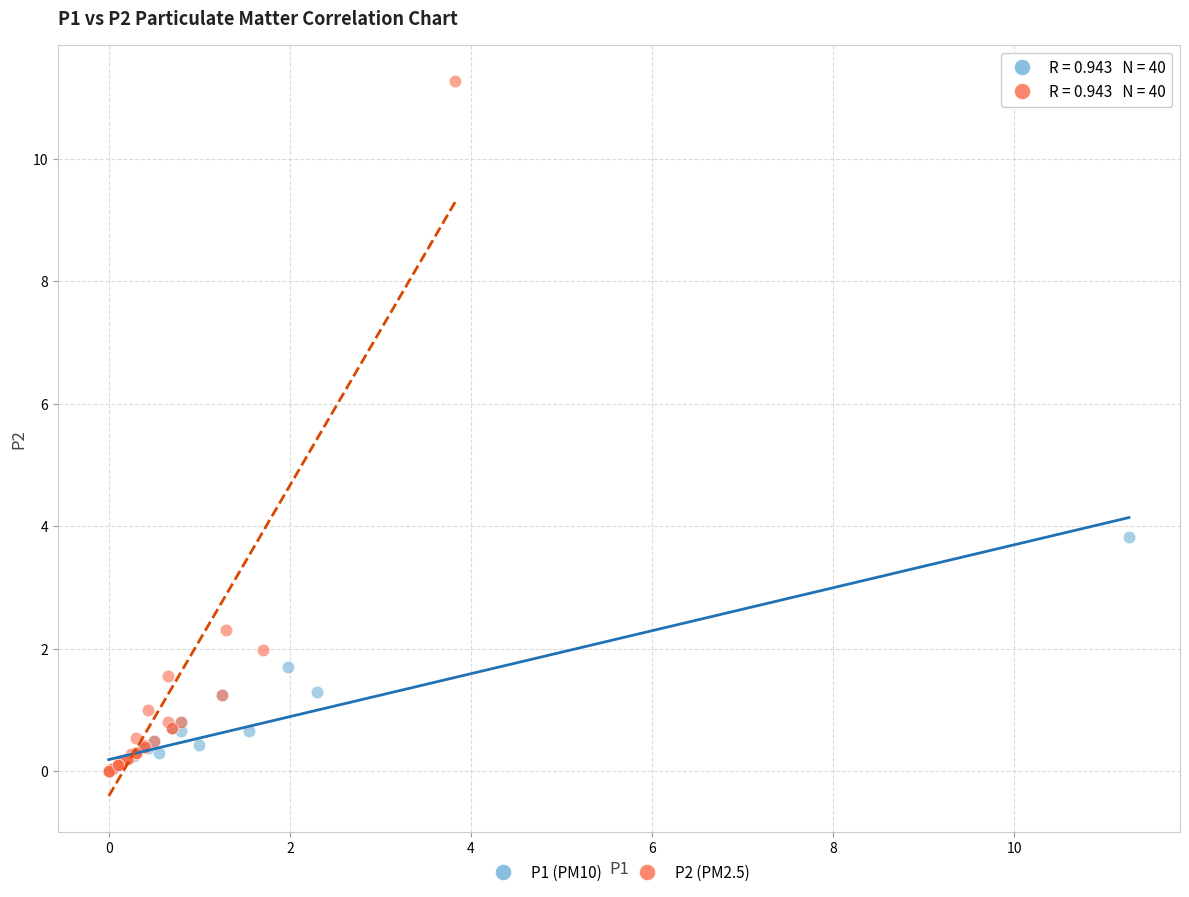

Which series has the largest Y range (max minus min)?

P2 (PM2.5)